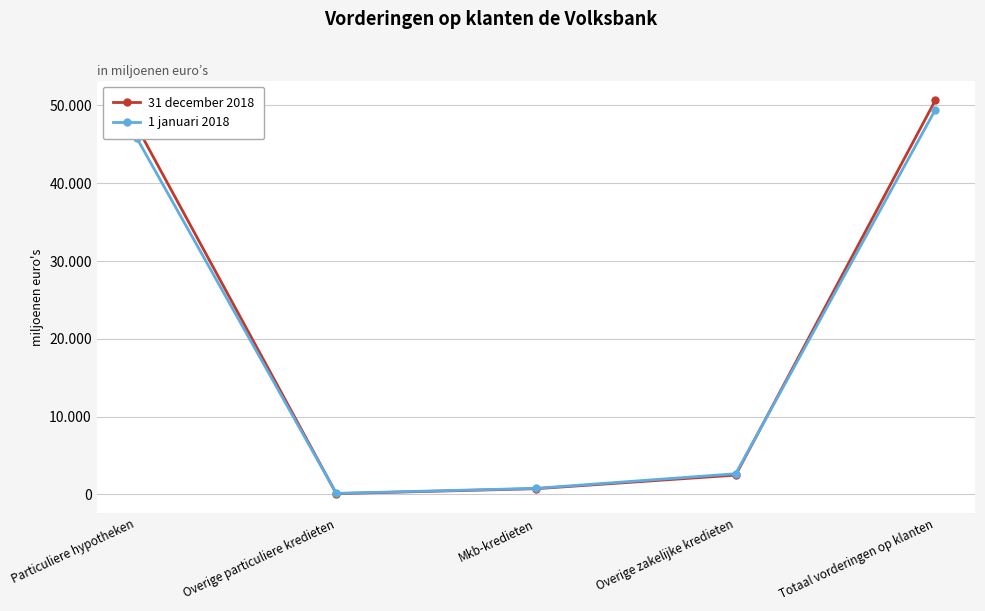

At which category is the sum across all series the highest?

Totaal vorderingen op klanten